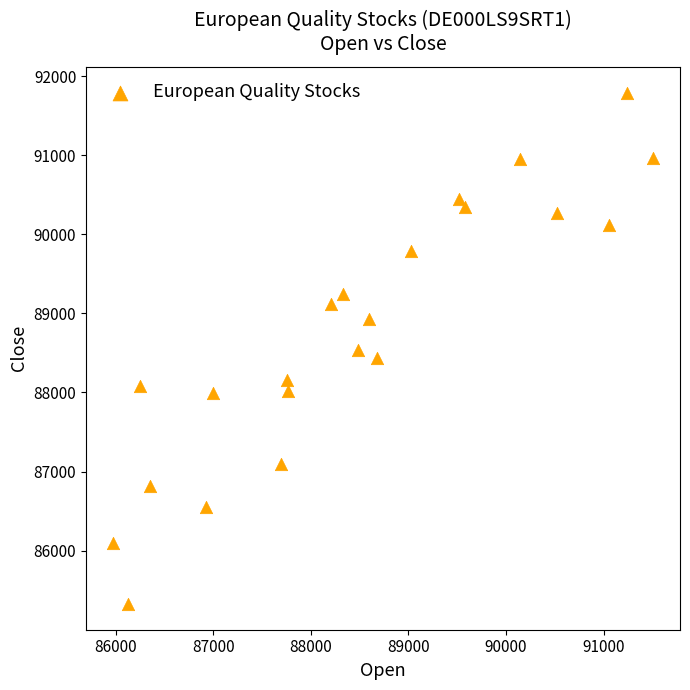

What is the range of X values (max minus min)?

5531